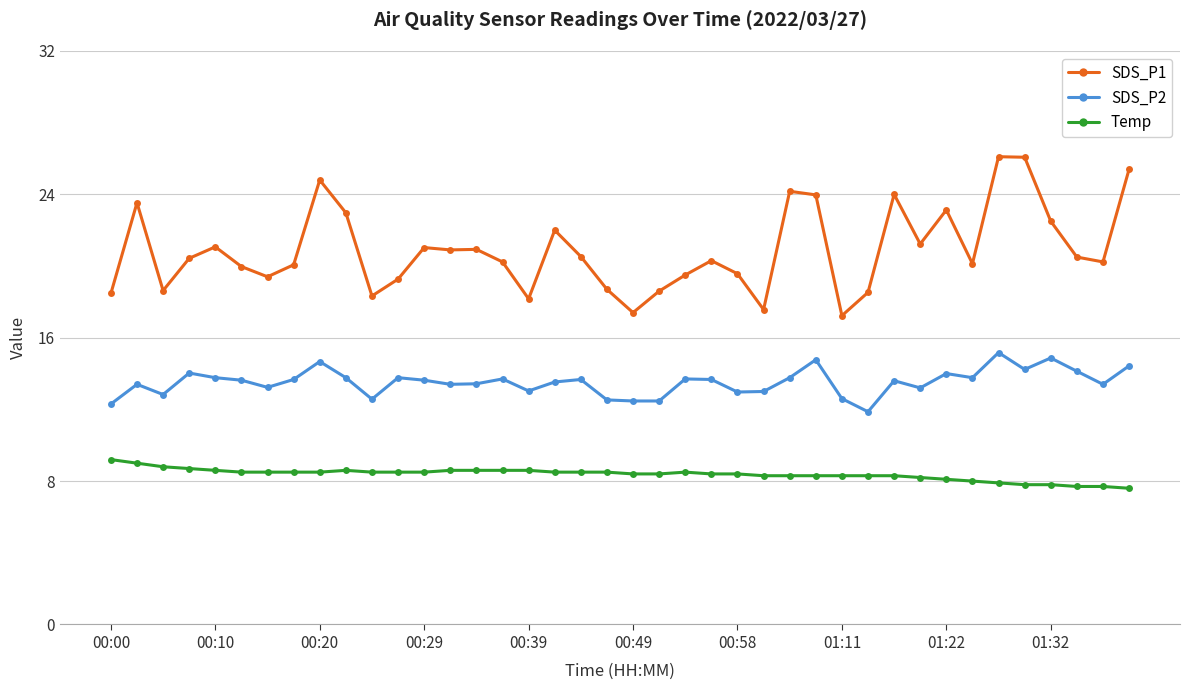

List the series in order of their peak value, highest first.

SDS_P1, SDS_P2, Temp